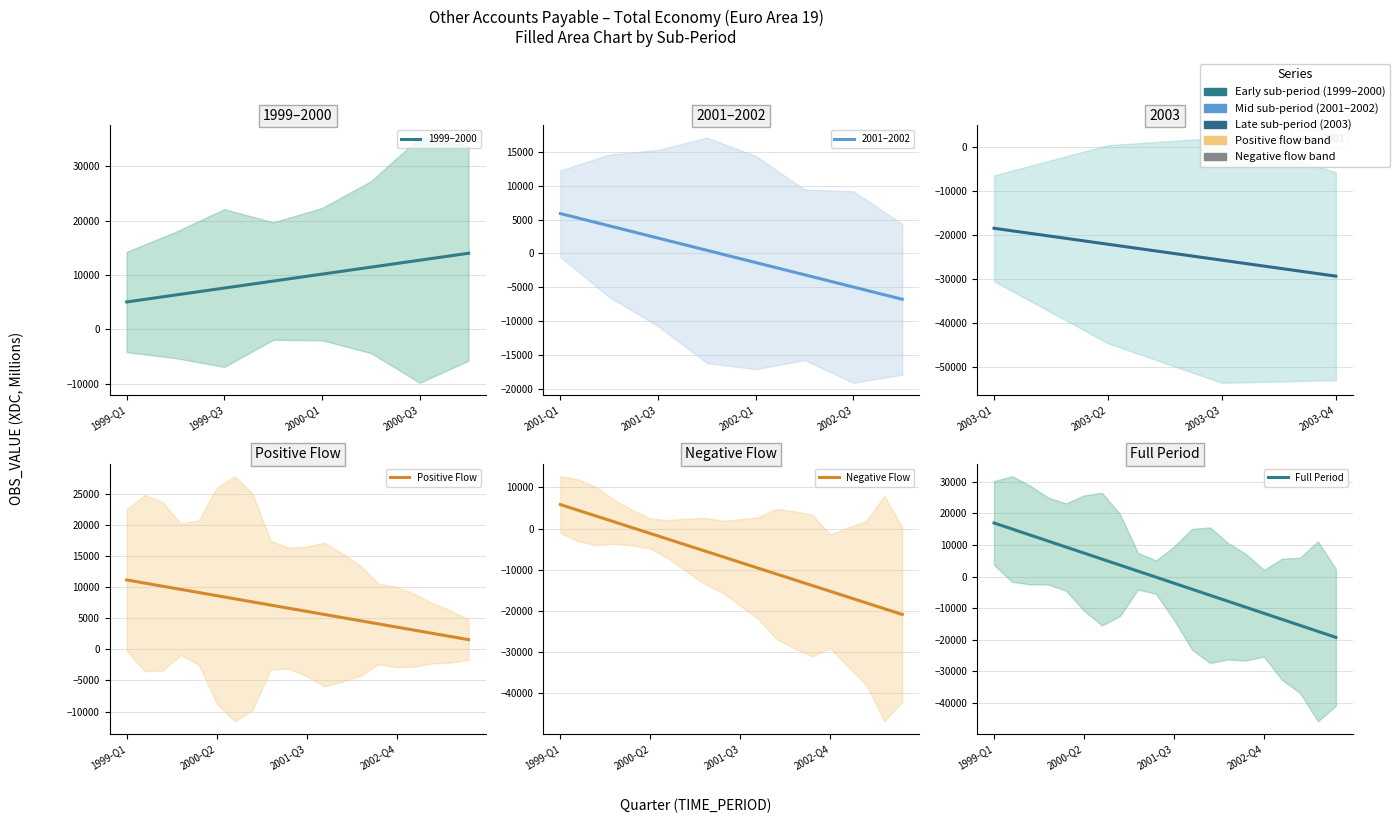

What is the sum of all Other accounts payable values?

-23285.6